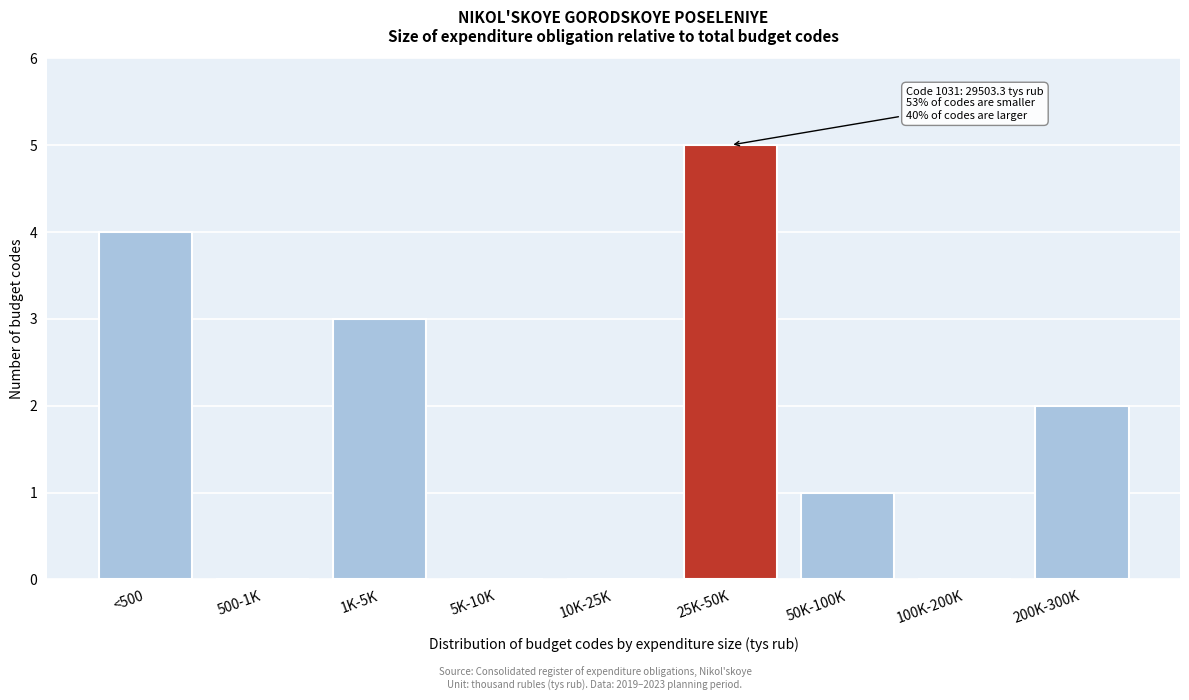

Reading left to right, list all the values displayed in this chart.

<500=4	500-1K=0	1K-5K=3	5K-10K=0	10K-25K=0	25K-50K=5	50K-100K=1	100K-200K=0	200K-300K=2